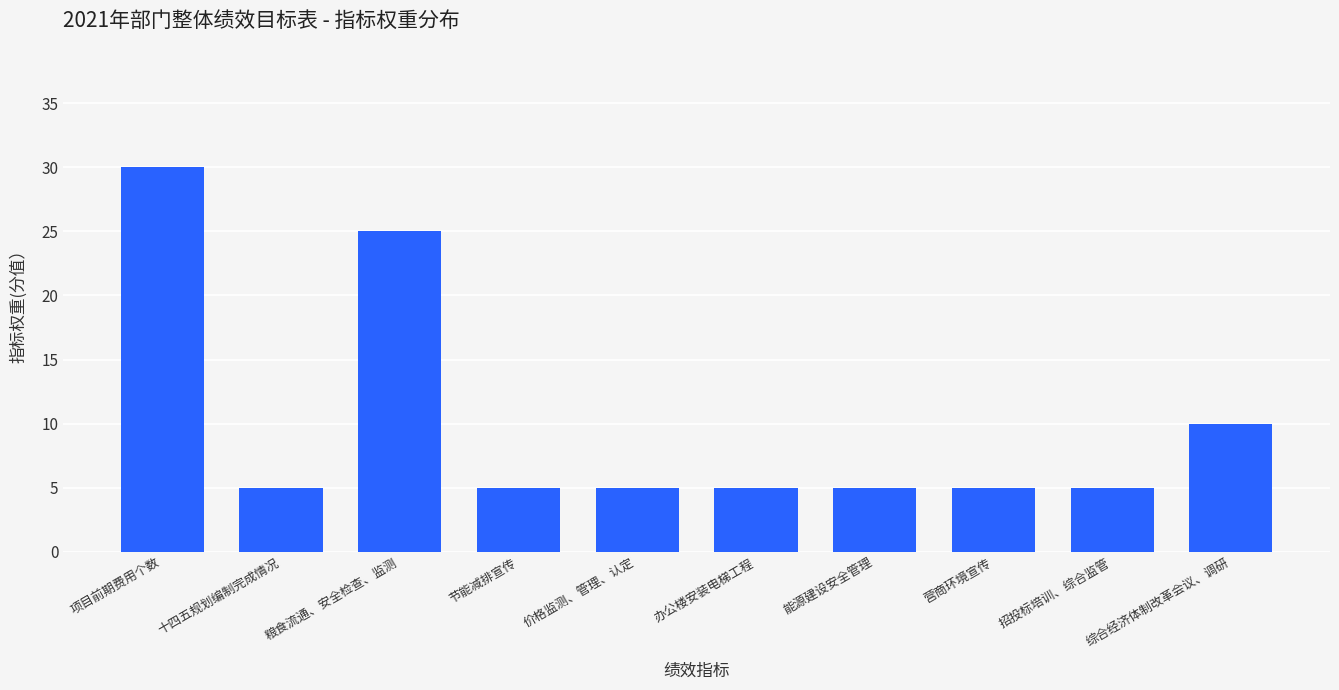

How many bars are there in total?

10